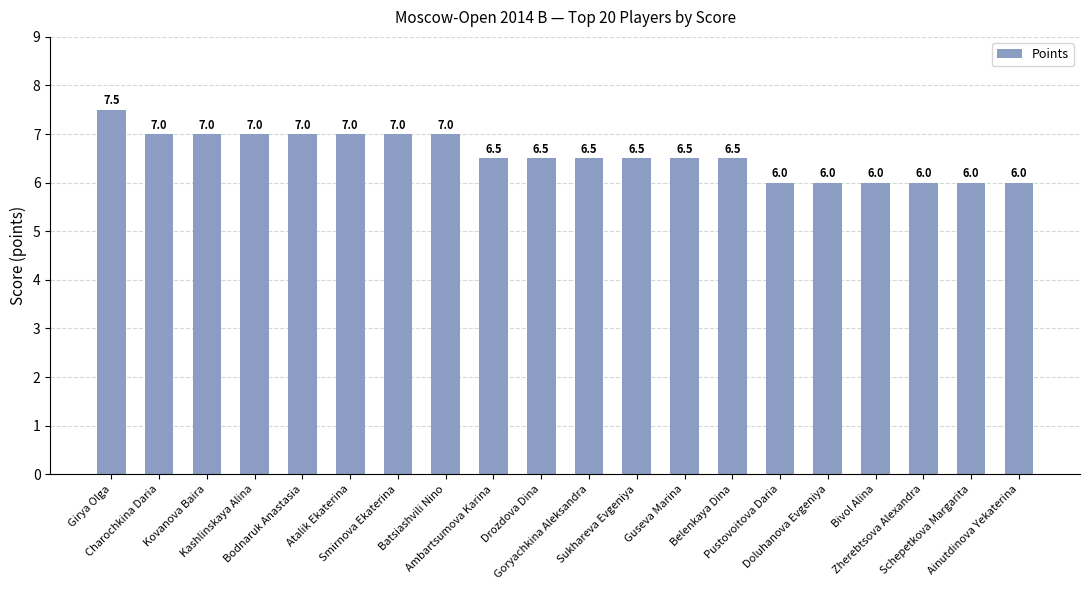

Which has a higher value, Pustovoitova Daria or Ambartsumova Karina?

Ambartsumova Karina